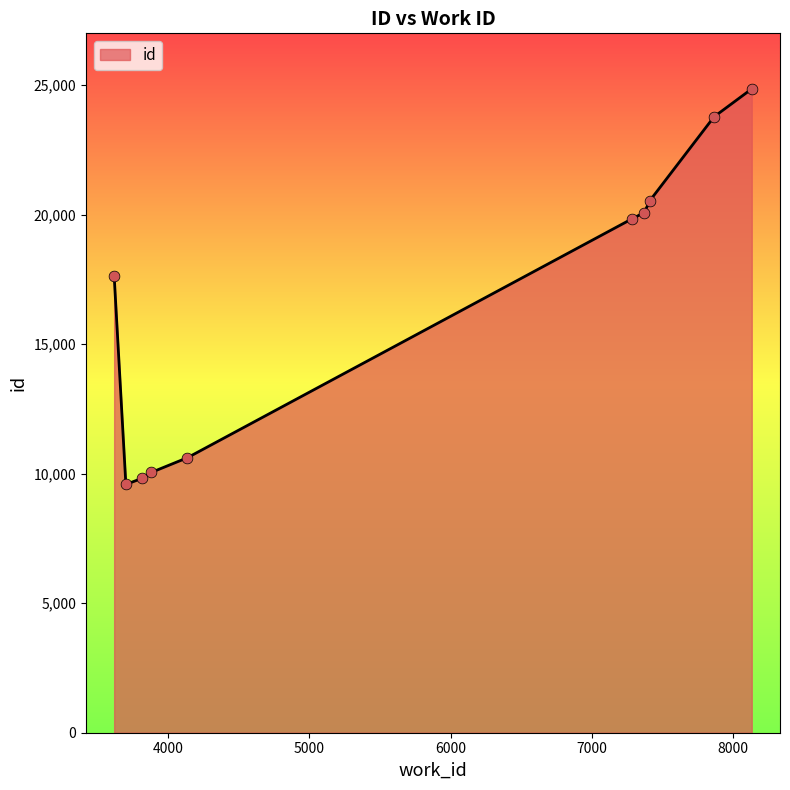

What is the difference between the maximum and minimum values?

15271